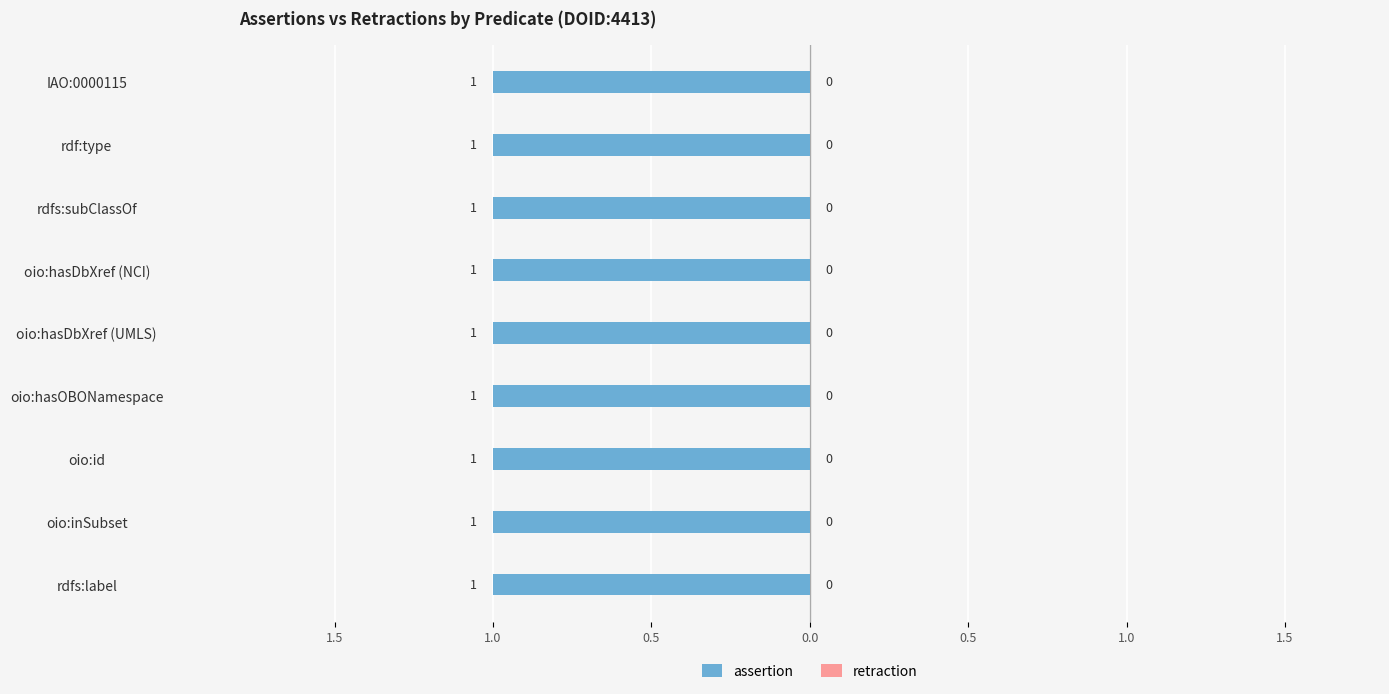

Reading left to right, list all the values displayed in this chart.

assertion: 1	1	1	1	1	1	1	1	1
retraction: 0	0	0	0	0	0	0	0	0